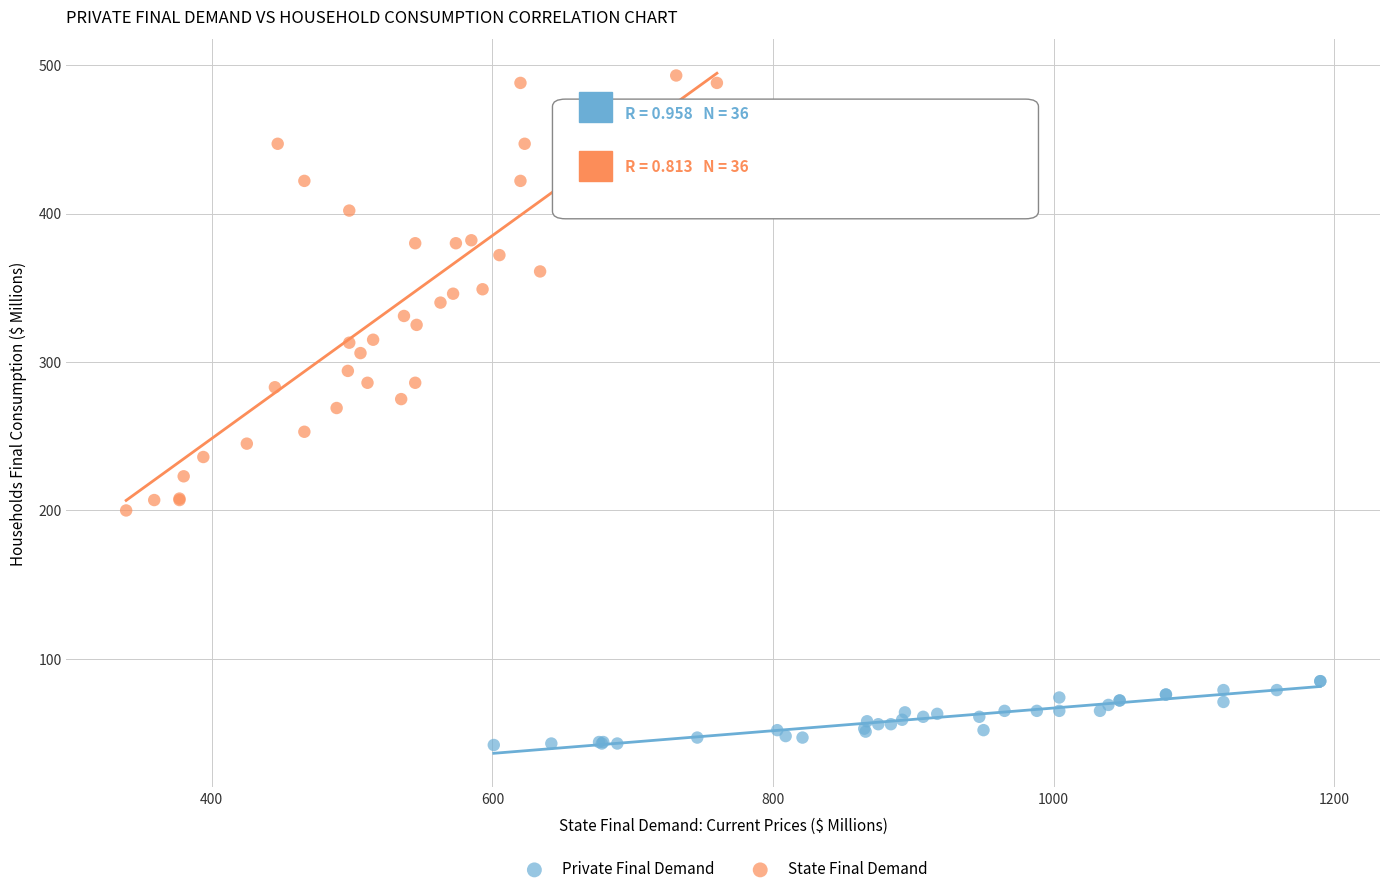

Which series has the largest Y range (max minus min)?

State Final Demand